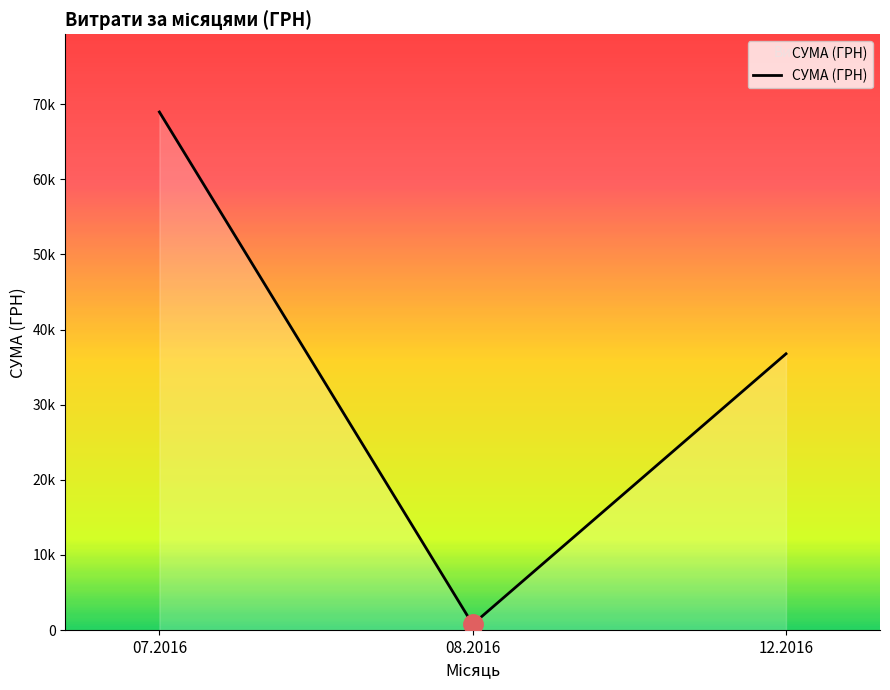

What is the difference between the second highest and minimum values?

36005.5